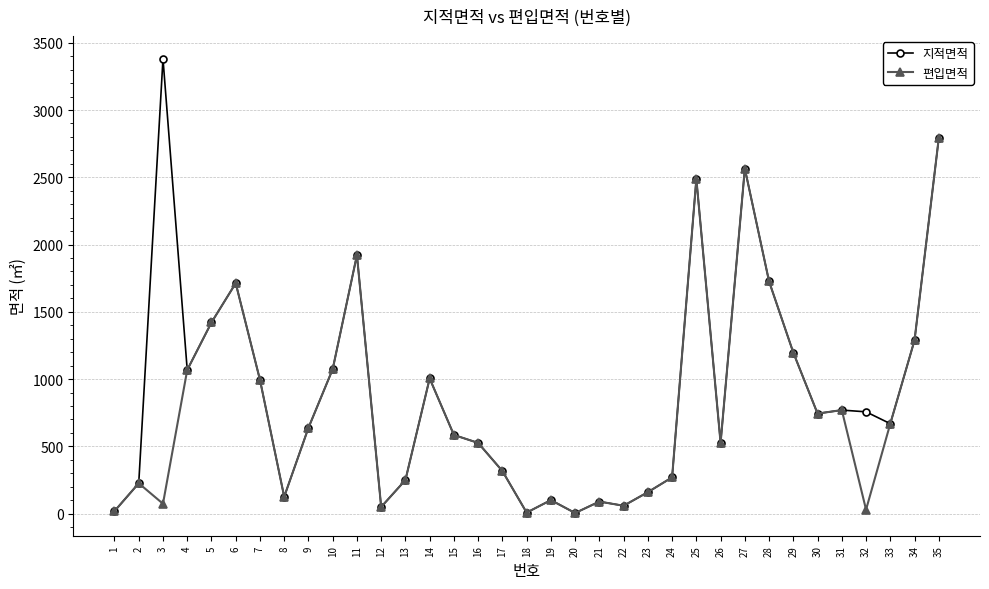

Which series has the largest total across all categories?

지적면적